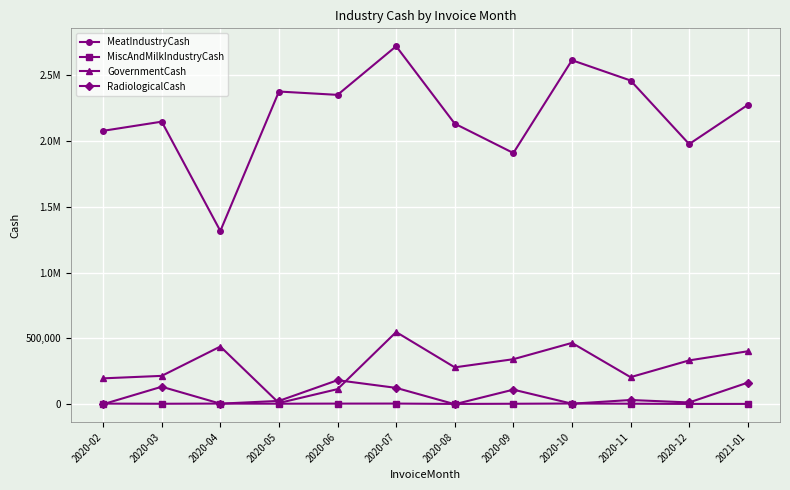

Is it true that GovernmentCash equals 135091.1 at 2020-12?

False